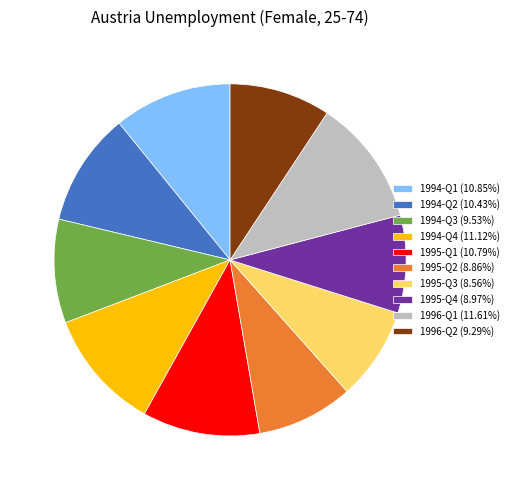

Approximately how many times larger is the value at 1995-Q4 (8.97%) compared to 1994-Q3 (9.53%)?

0.9